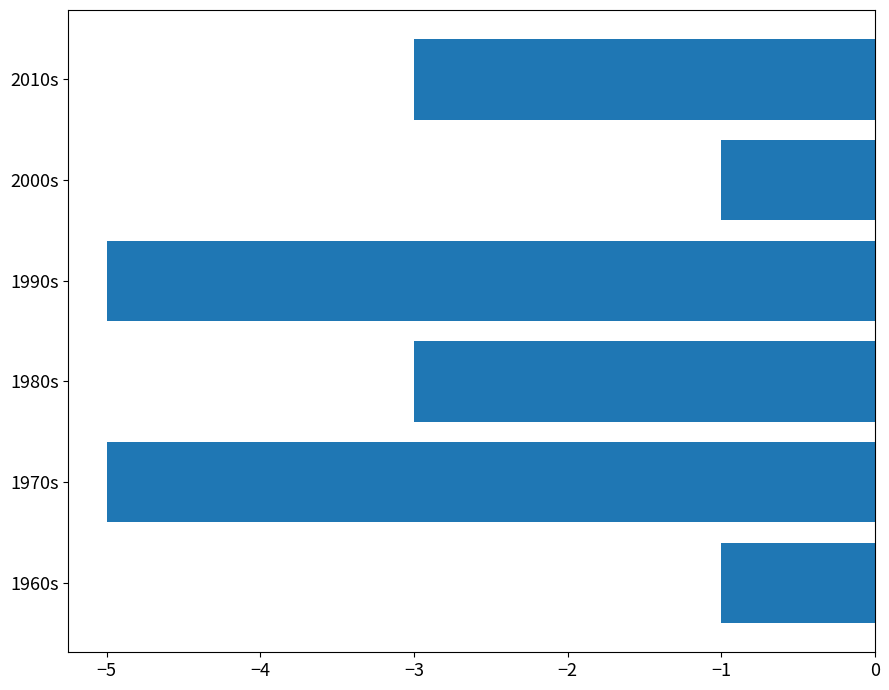

Does the chart contain any negative values?

Yes